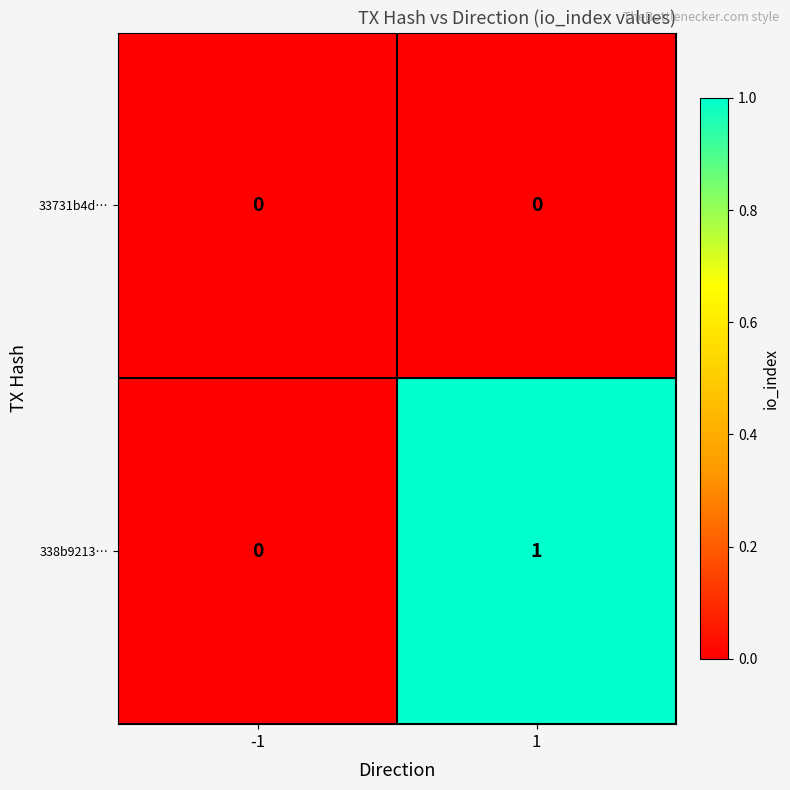

Rank the series by their average value, from lowest to highest.

33731b4d…, 338b9213…